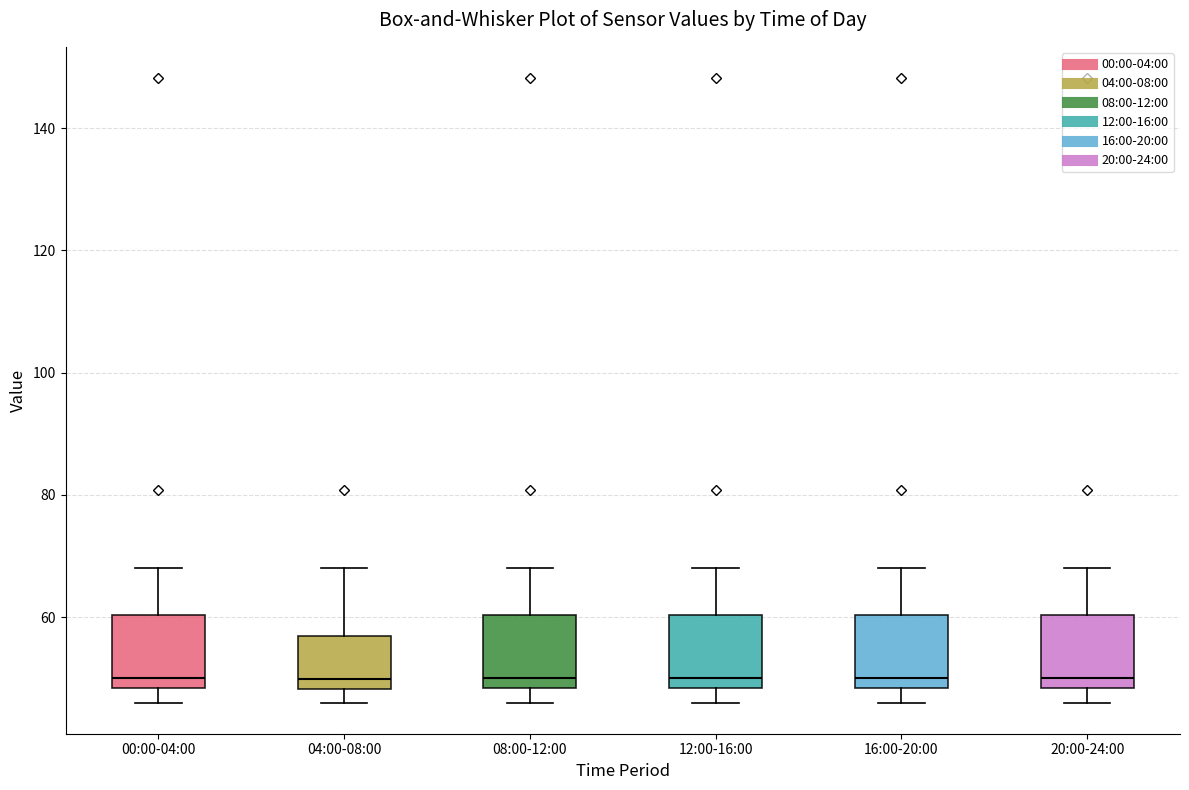

Reading left to right, transcribe this box plot: for each box, give where its median line is, the range the box spans, and where its two whiskers end, as read against the y-axis. The values are not printed on the chart, so give them approximately, as read against the axis.

00:00-04:00: median 50, box 48 to 60, whiskers 46 to 68
04:00-08:00: median 50, box 48 to 56, whiskers 46 to 68
08:00-12:00: median 50, box 48 to 60, whiskers 46 to 68
12:00-16:00: median 50, box 48 to 60, whiskers 46 to 68
16:00-20:00: median 50, box 48 to 60, whiskers 46 to 68
20:00-24:00: median 50, box 48 to 60, whiskers 46 to 68